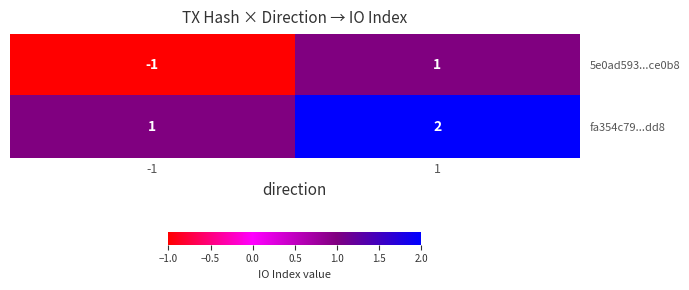

Reading left to right, list all the values displayed in this chart.

5e0ad593...ce0b8: -1=-1	1=1
fa354c79...dd8: -1=1	1=2